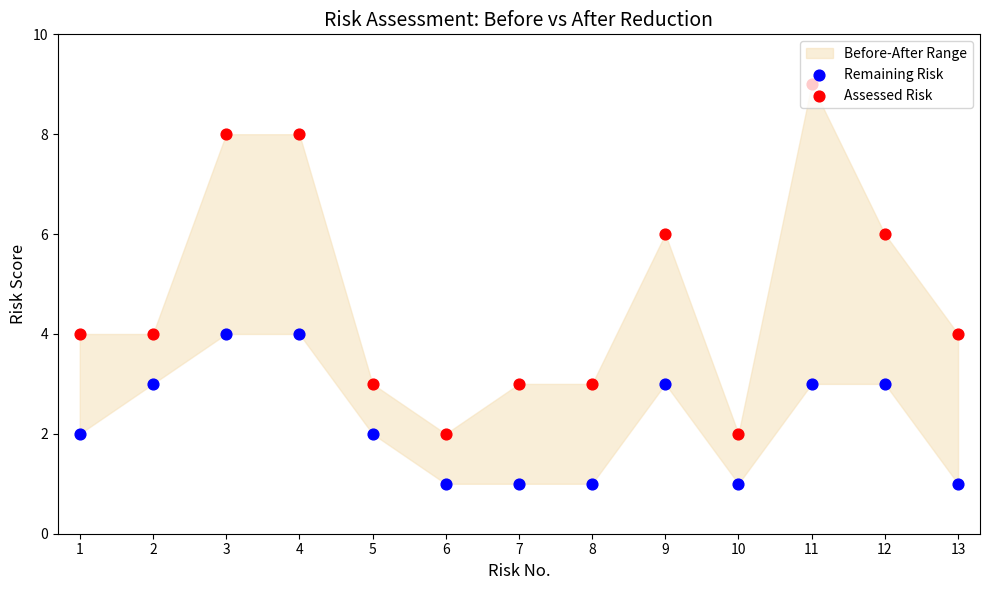

Which series contains the lowest Y value?

Remaining Risk